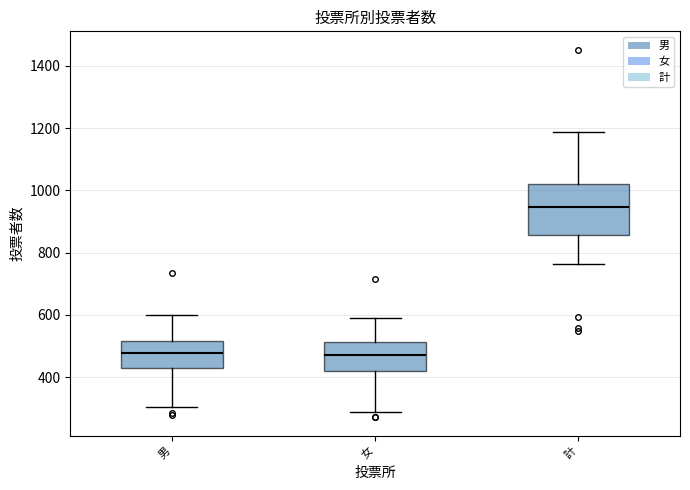

Where is the lower edge of the box for 計 on the y-axis? The values are not printed on the chart, so give them approximately, as read against the axis.

860